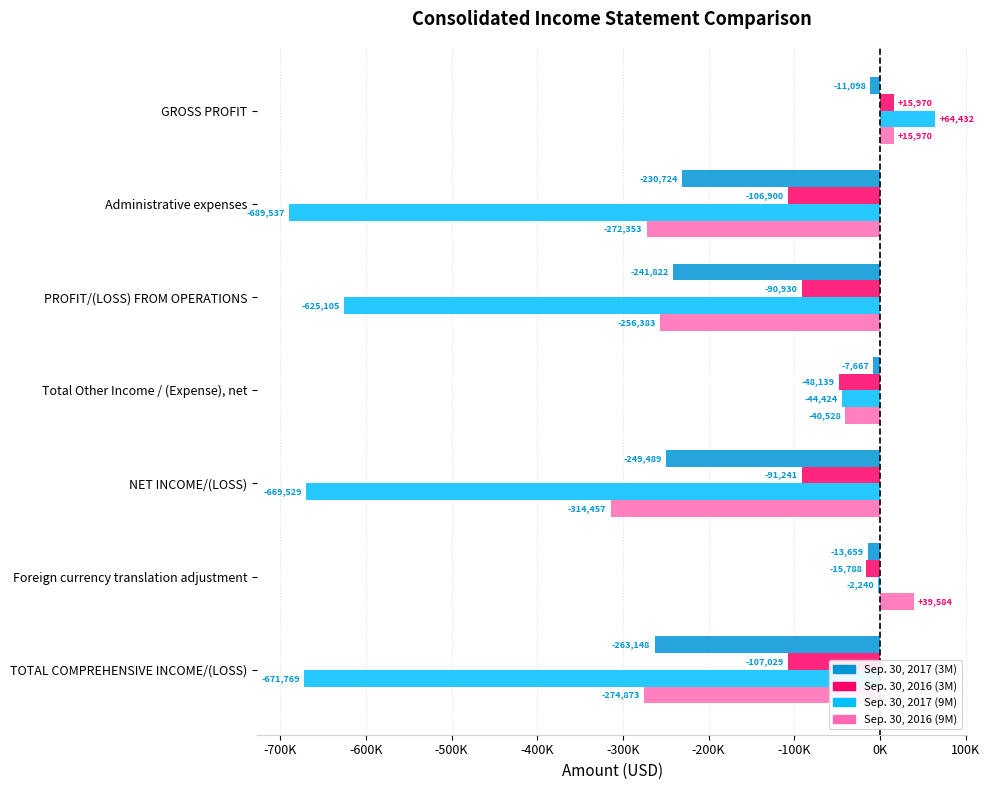

What are all the series names shown in the legend?

Sep. 30, 2017 (3M), Sep. 30, 2016 (3M), Sep. 30, 2017 (9M), Sep. 30, 2016 (9M)